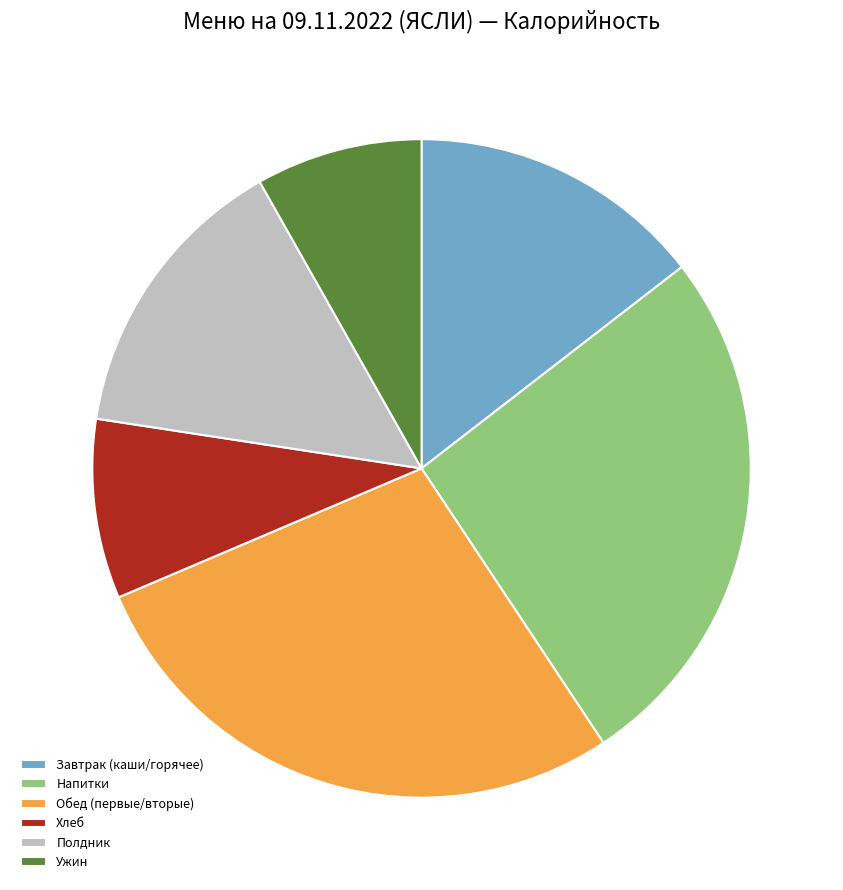

How many segments does this pie chart have?

6